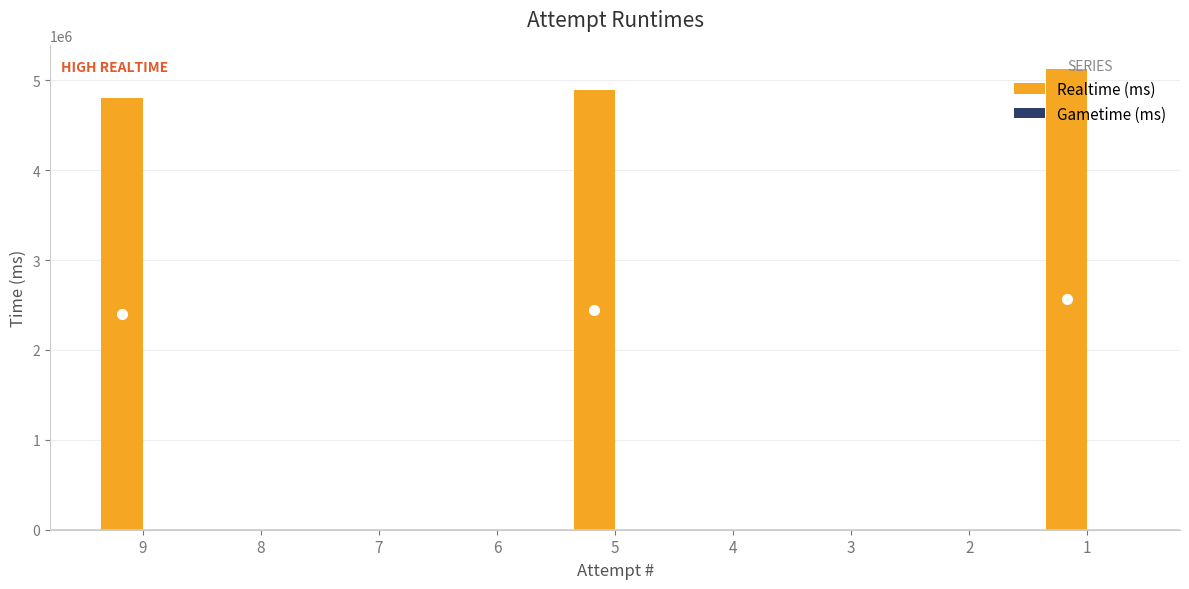

What is the maximum value shown in the chart?

5130412